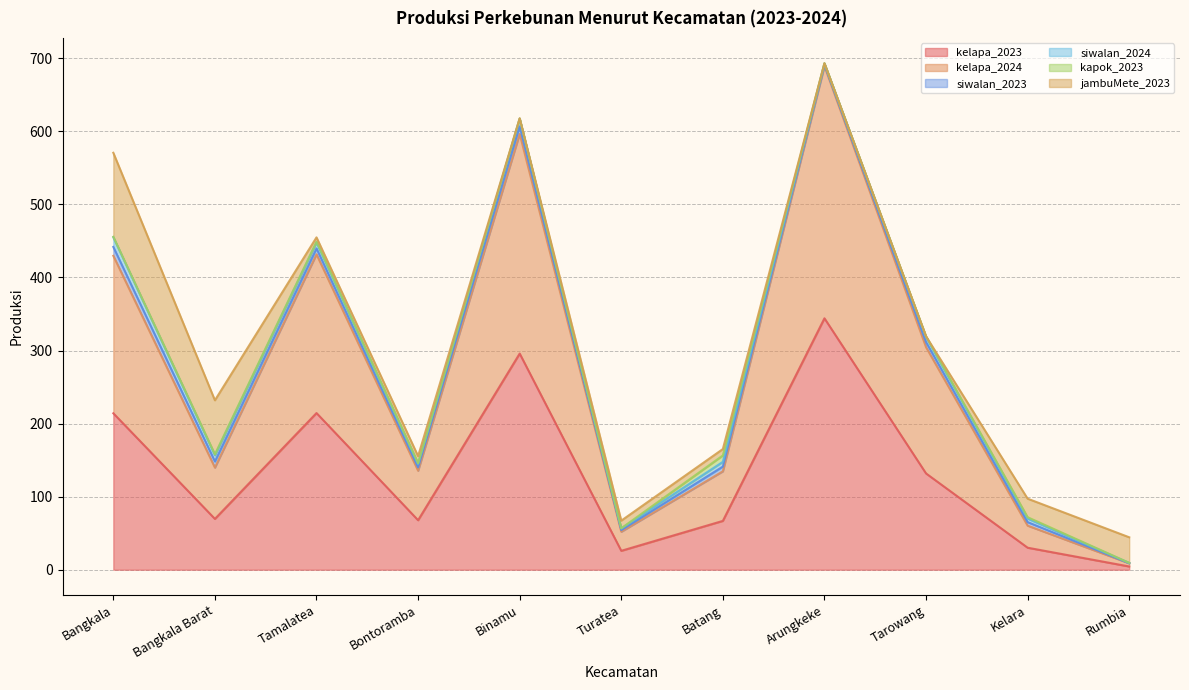

The value of siwalan_2024 at Bontoramba is 4.6. True or false?

True